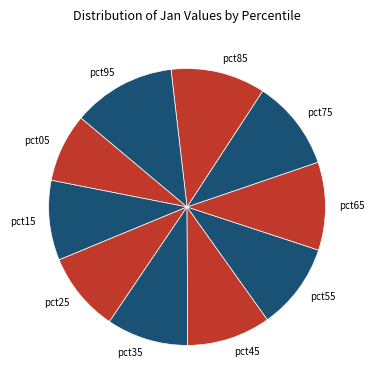

Which category has the biggest portion of the pie?

pct95